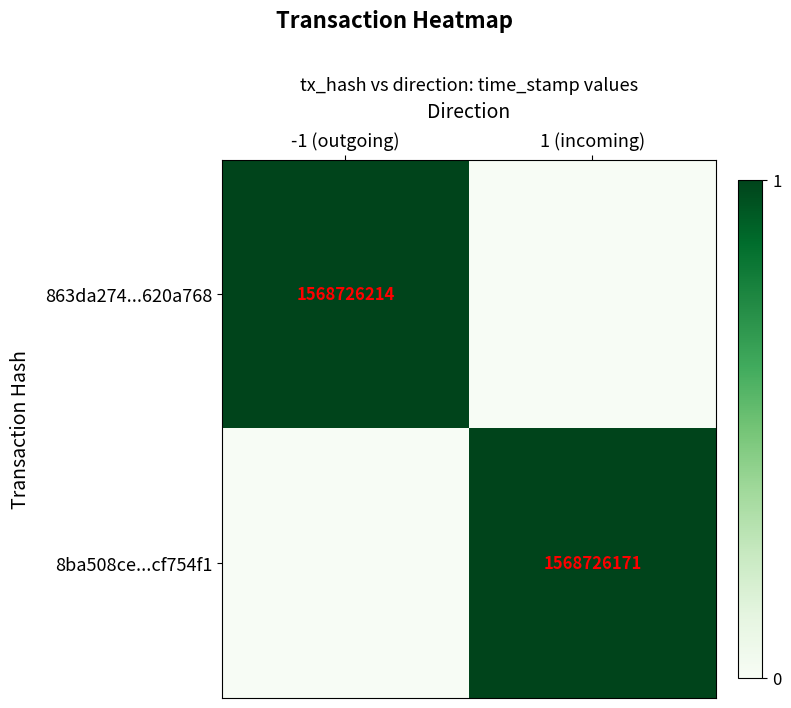

The value of 8ba508ce...cf754f1 at 1 (incoming) is 2447525706. True or false?

False